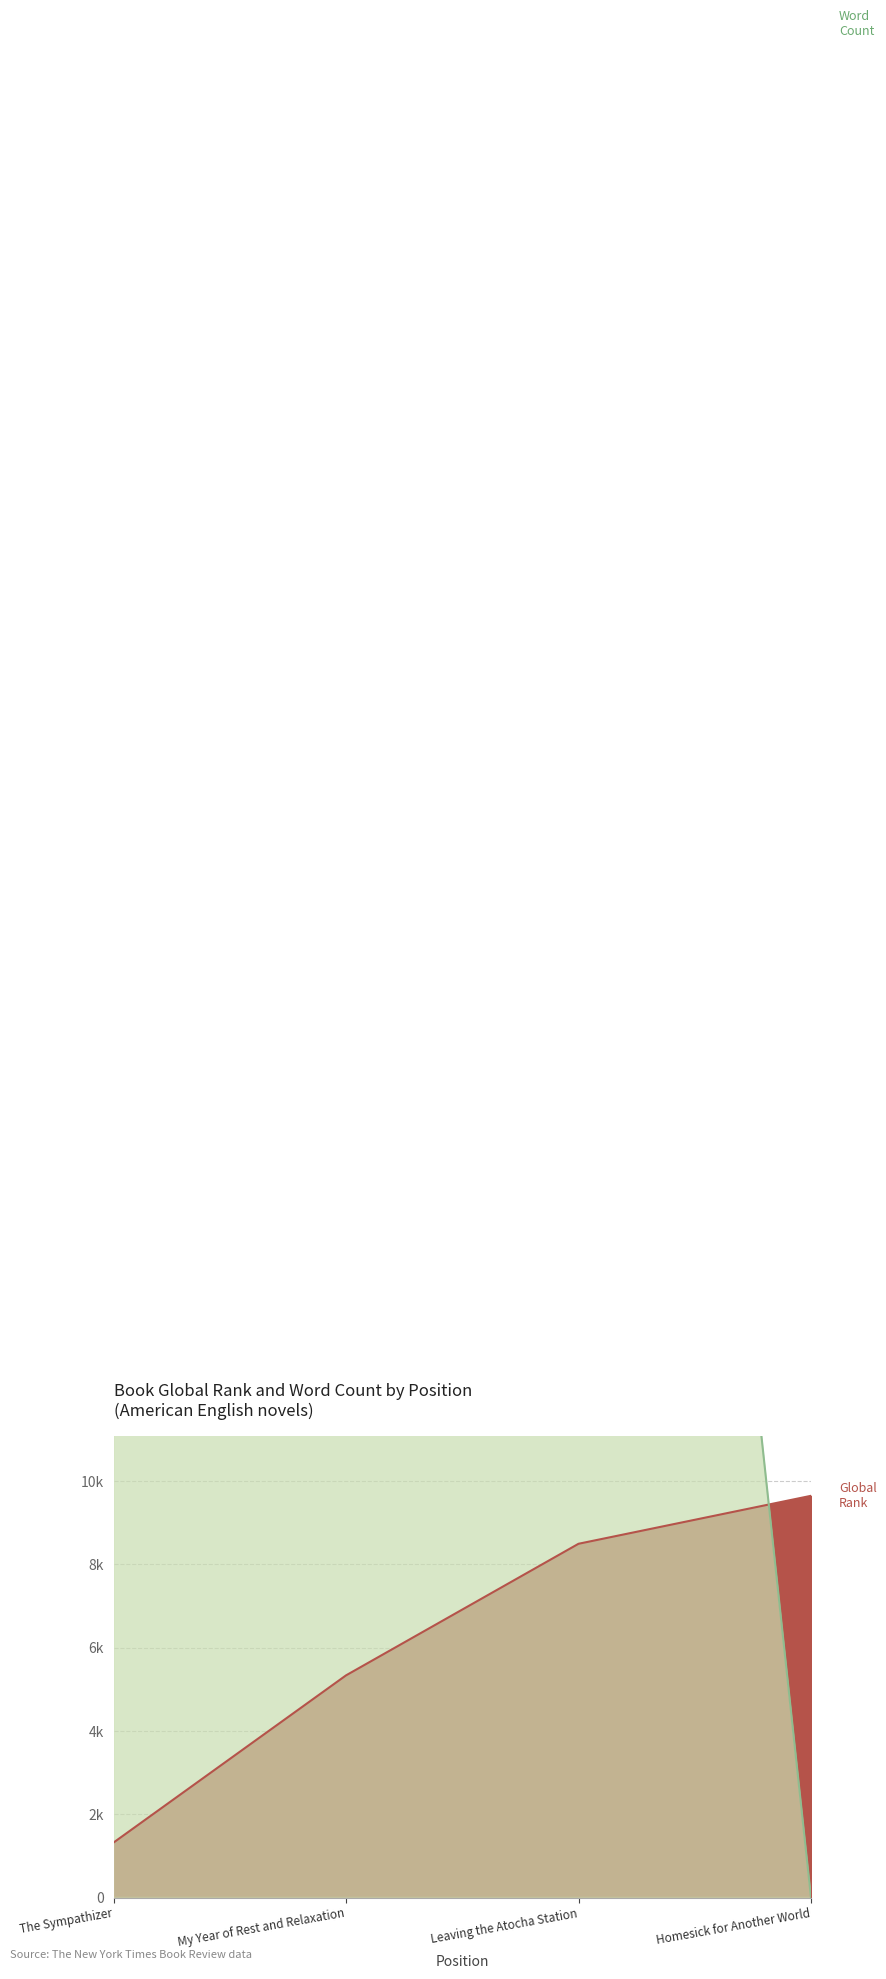

How many lines are shown in the chart?

2